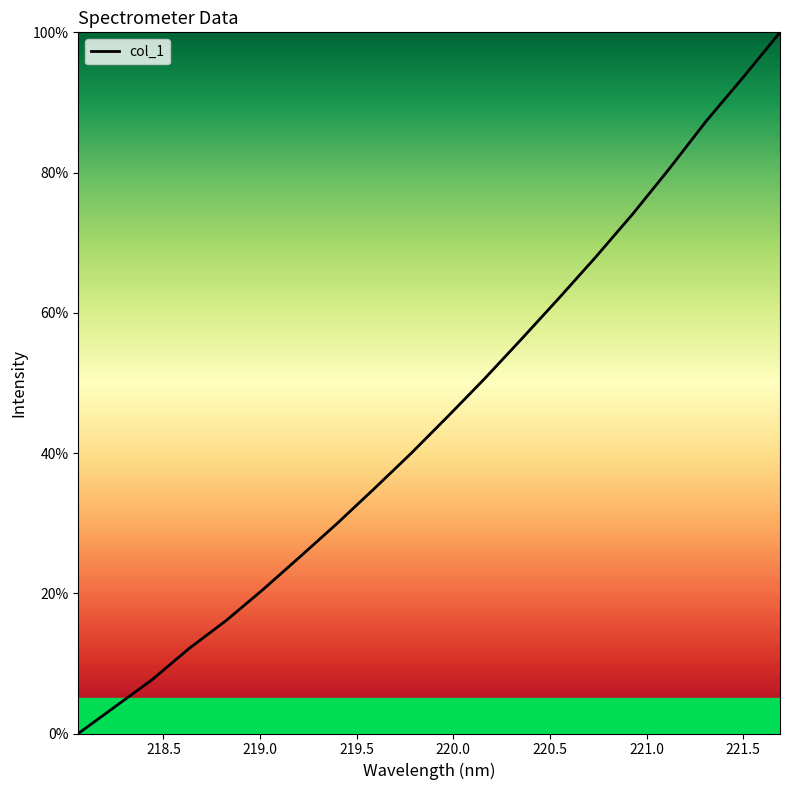

What is the greatest value displayed?

100.0